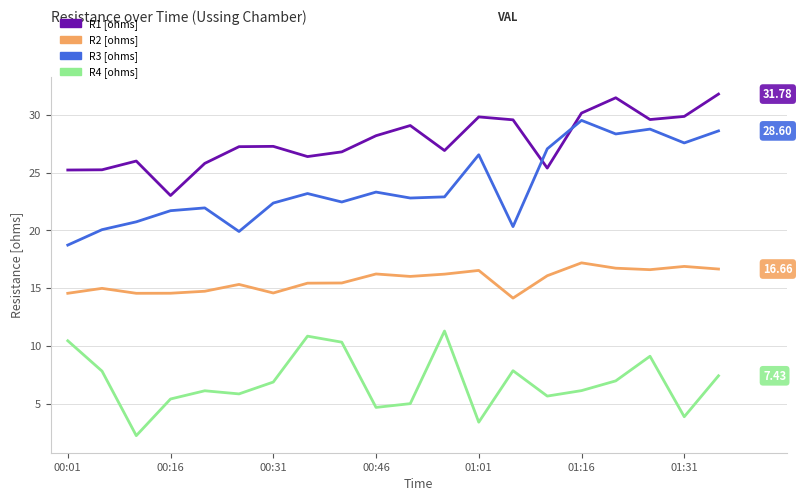

True or false: R4 [ohms] and R3 [ohms] cross at least once.

False